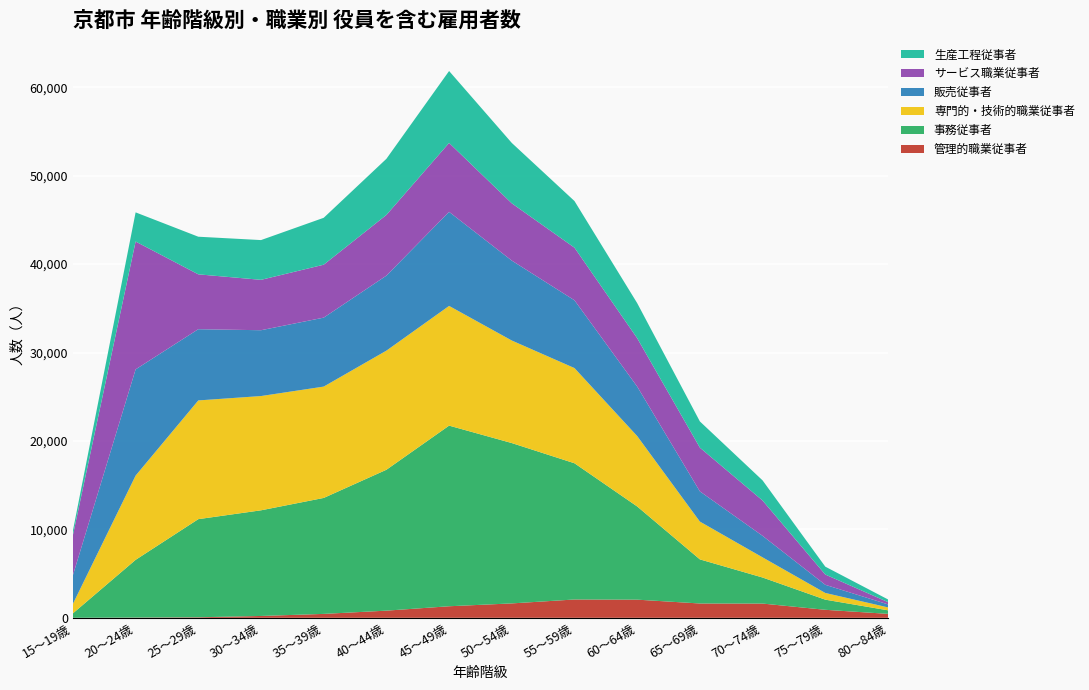

Reading left to right, transcribe all the data shown in this chart.

管理的職業従事者: 15～19歳=3	20～24歳=28	25～29歳=62	30～34歳=211	35～39歳=444	40～44歳=812	45～49歳=1309	50～54歳=1631	55～59歳=2074	60～64歳=2055	65～69歳=1622	70～74歳=1613	75～79歳=908	80～84歳=449
事務従事者: 15～19歳=503	20～24歳=6528	25～29歳=11096	30～34歳=11946	35～39歳=13113	40～44歳=15931	45～49歳=20425	50～54歳=18132	55～59歳=15403	60～64歳=10539	65～69歳=4986	70～74歳=2945	75～79歳=1146	80～84歳=401
専門的・技術的職業従事者: 15～19歳=1076	20～24歳=9526	25～29歳=13426	30～34歳=12922	35～39歳=12591	40～44歳=13470	45～49歳=13538	50～54歳=11595	55～59歳=10765	60～64歳=7962	65～69歳=4275	70～74歳=2280	75～79歳=759	80～84歳=330
販売従事者: 15～19歳=3238	20～24歳=12011	25～29歳=8054	30～34歳=7443	35～39歳=7797	40～44歳=8481	45～49歳=10633	50～54歳=9037	55～59歳=7664	60～64歳=5595	65～69歳=3415	70～74歳=2432	75～79歳=922	80～84歳=342
サービス職業従事者: 15～19歳=4534	20～24歳=14460	25～29歳=6204	30～34歳=5698	35～39歳=5987	40～44歳=6864	45～49歳=7796	50～54歳=6476	55～59歳=5950	60～64歳=5473	65～69歳=4946	70～74歳=3996	75～79歳=1161	80～84歳=258
生産工程従事者: 15～19歳=506	20～24歳=3296	25～29歳=4254	30～34歳=4495	35～39歳=5303	40～44歳=6347	45～49歳=8133	50～54歳=6829	55～59歳=5273	60～64歳=3962	65～69歳=2964	70～74歳=2275	75～79歳=892	80～84歳=301